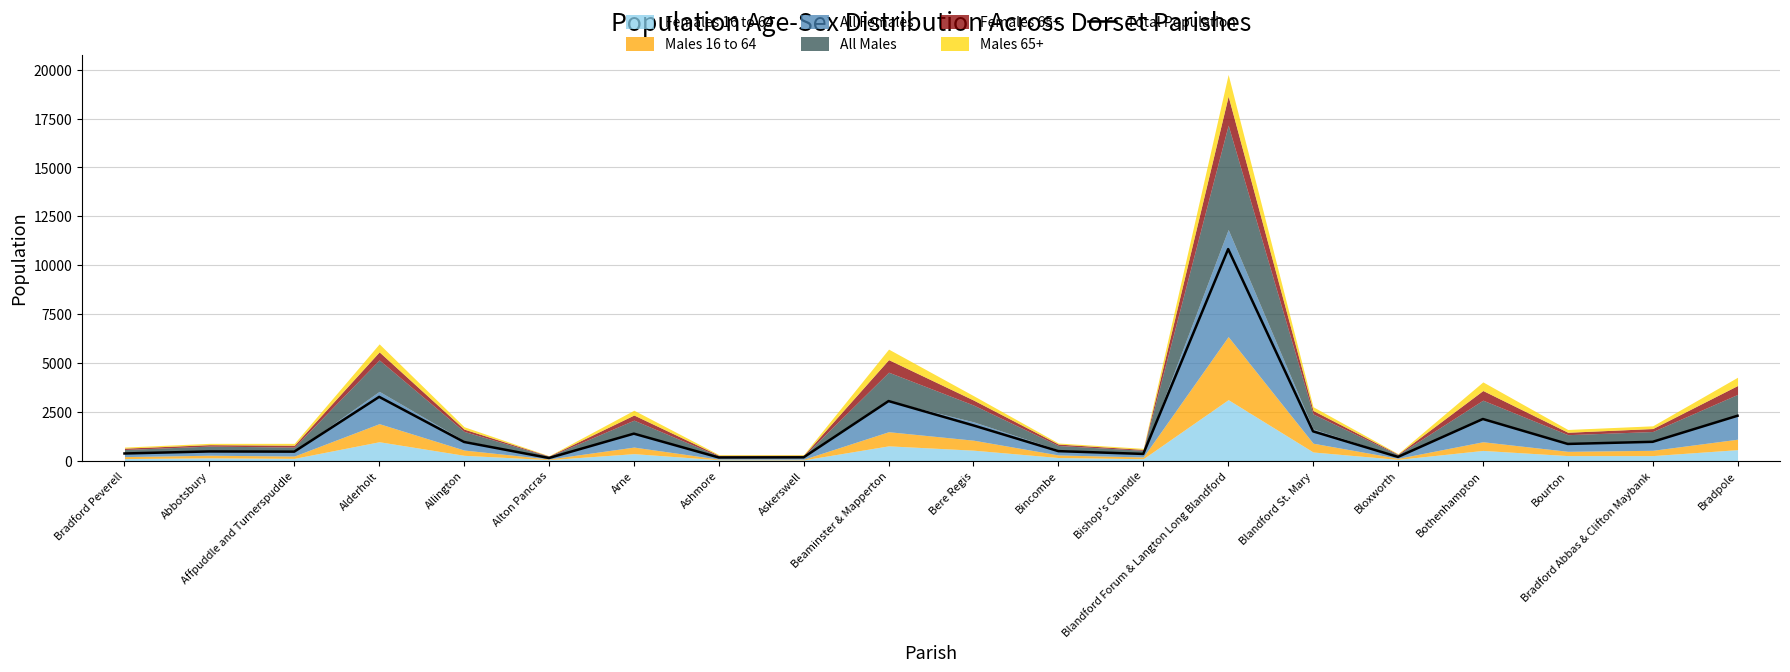

What is the maximum value shown in the chart?

10824